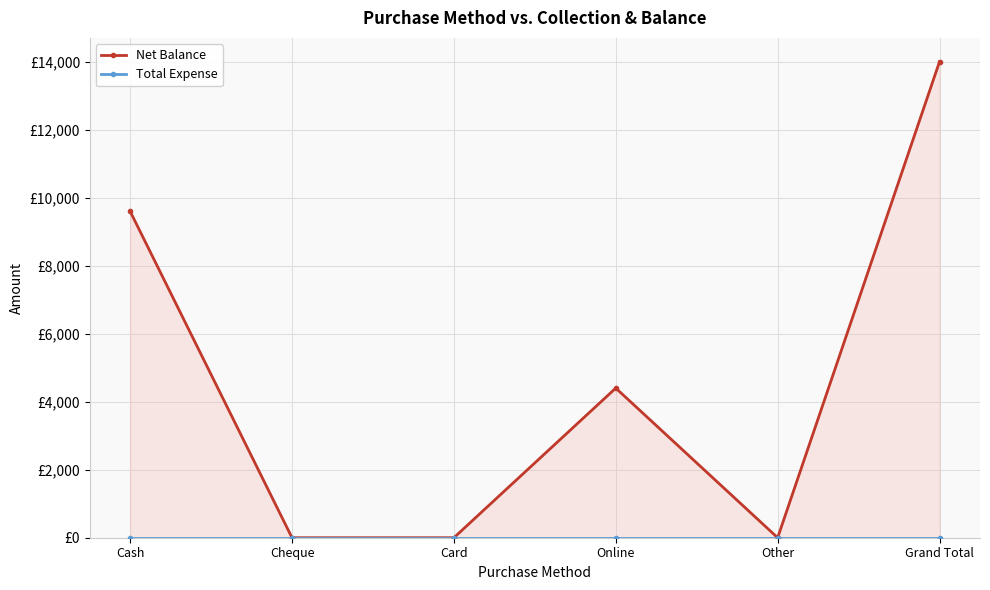

True or false: Net Balance and Total Expense intersect in this chart.

False